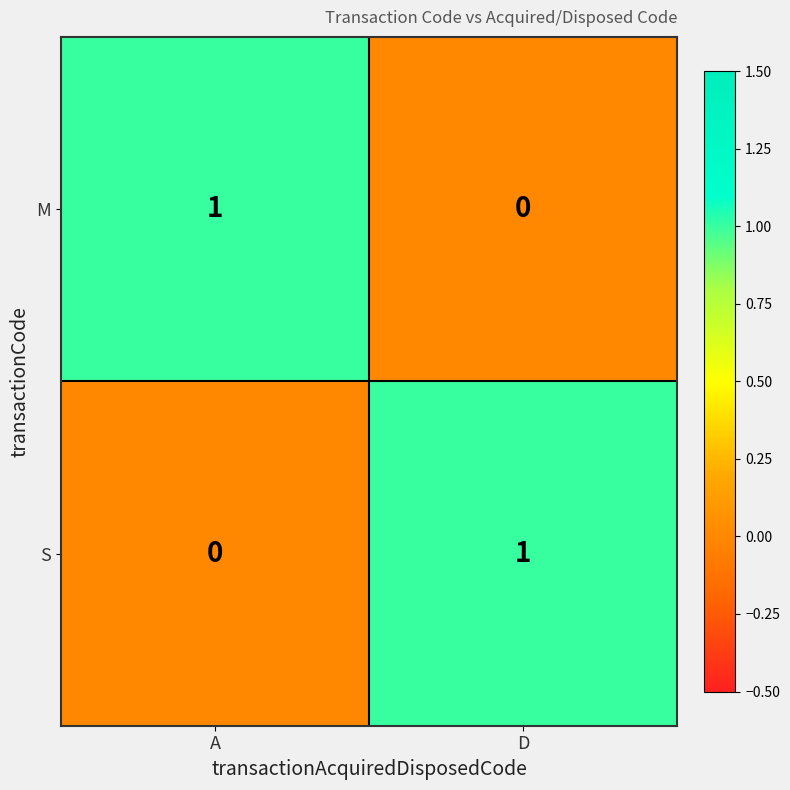

True or false: M has a value of 1 at D.

False